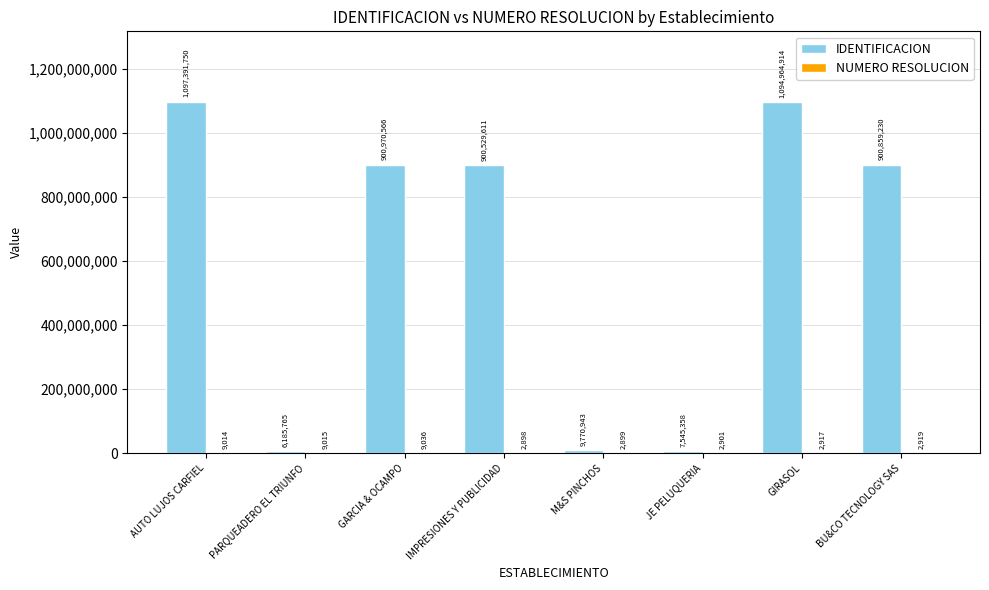

What is the approximate value of IDENTIFICACION at GIRASOL, to the nearest 10?

1094964910